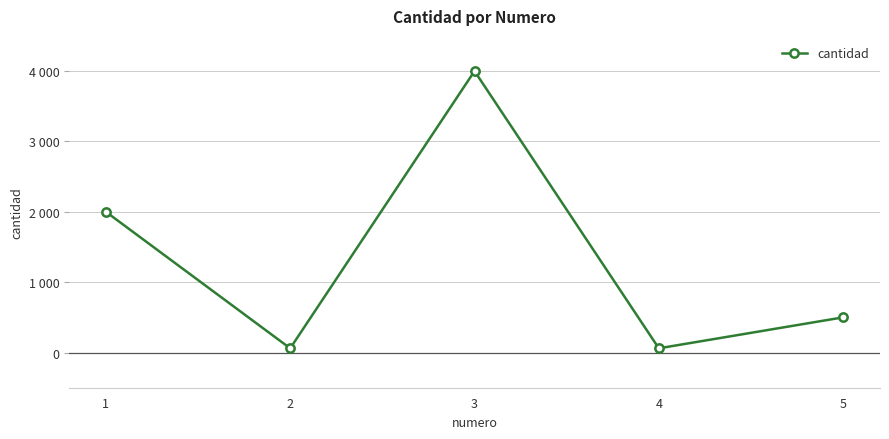

Does the chart have visible grid lines?

Yes